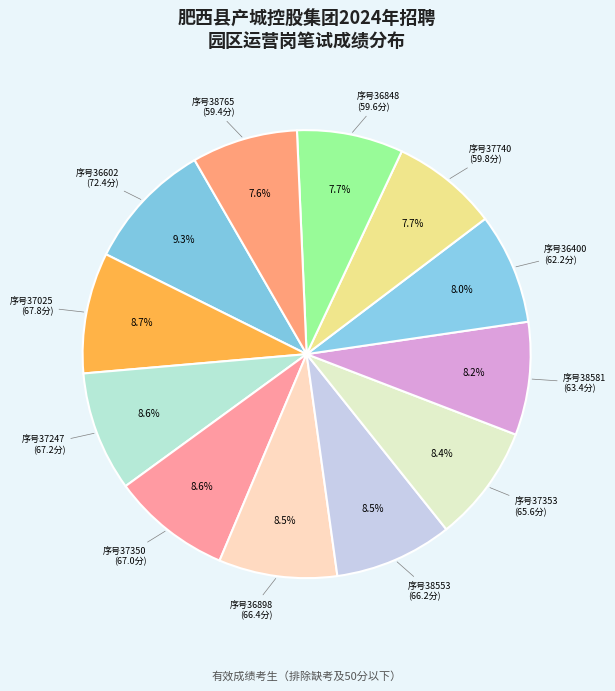

Approximately how many times larger is the value at 序号37353 compared to 序号37025?

1.0